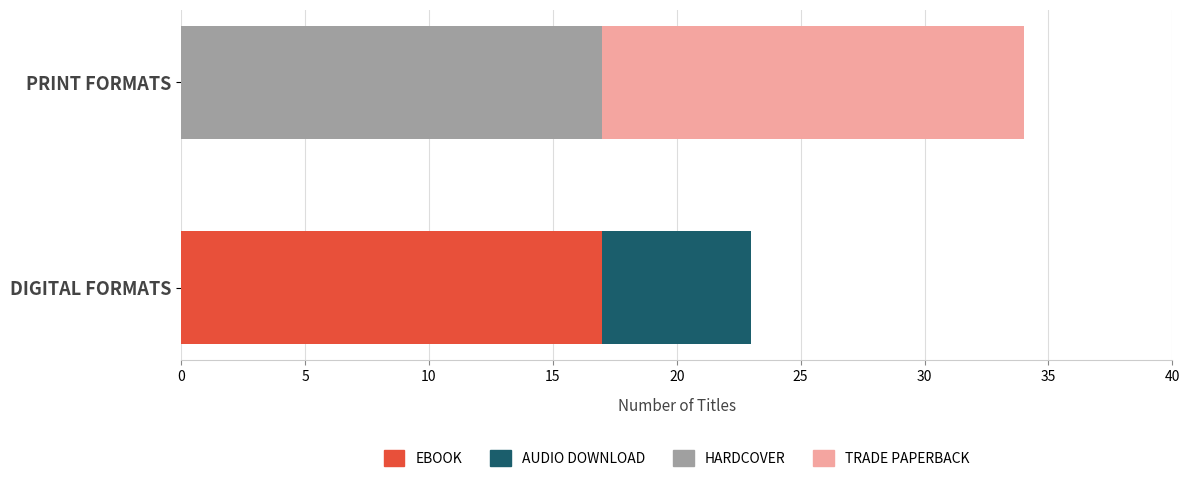

At which category is the sum across all series the highest?

PRINT FORMATS